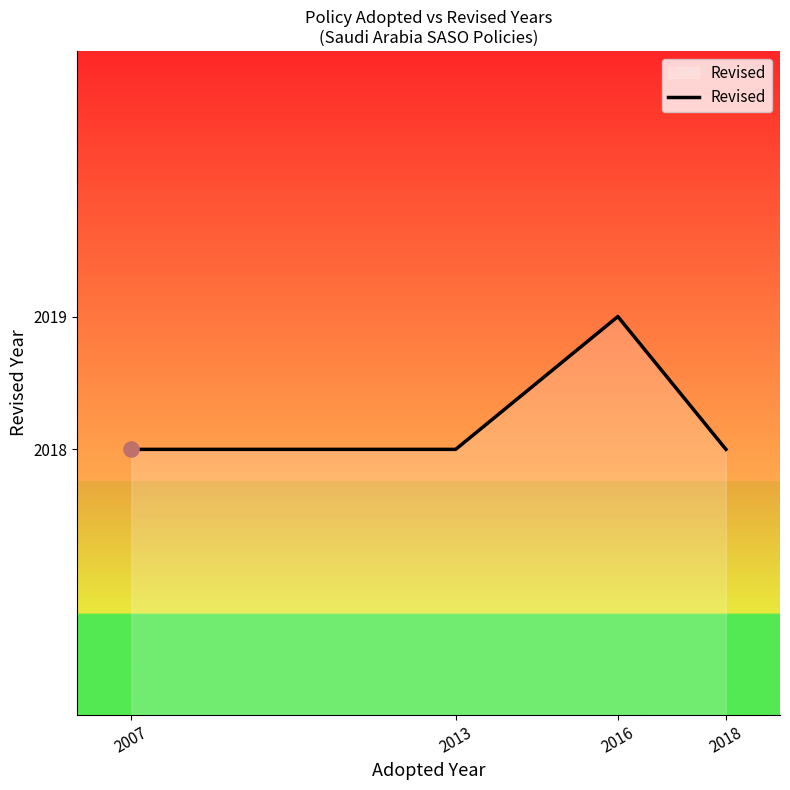

Which has a higher value, 2016 or 2018?

2016